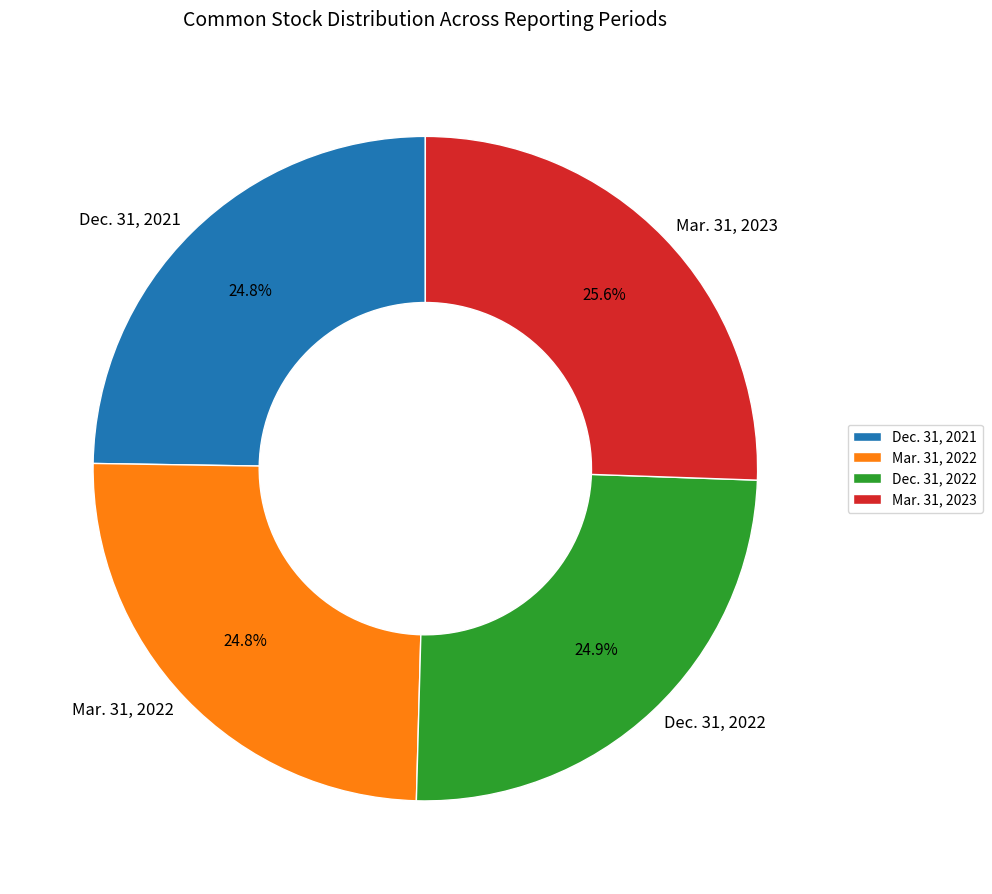

What is the largest slice in the pie chart?

Mar. 31, 2023